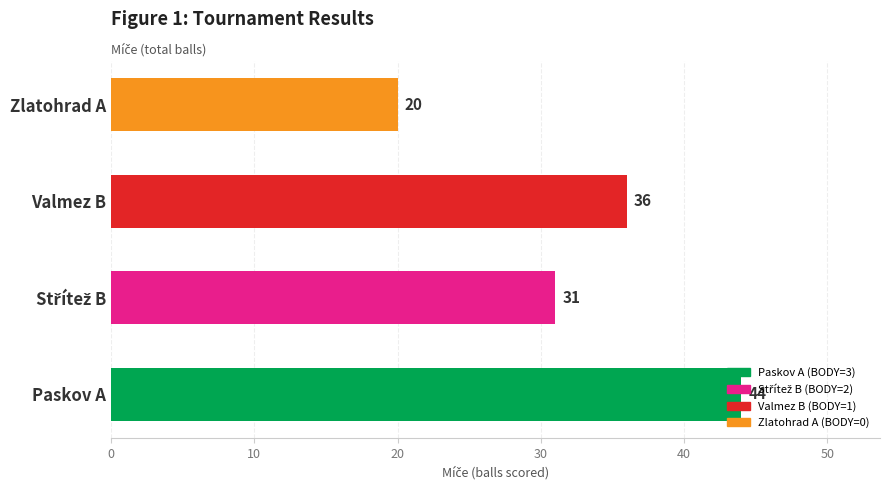

Does the chart contain stacked bars?

No